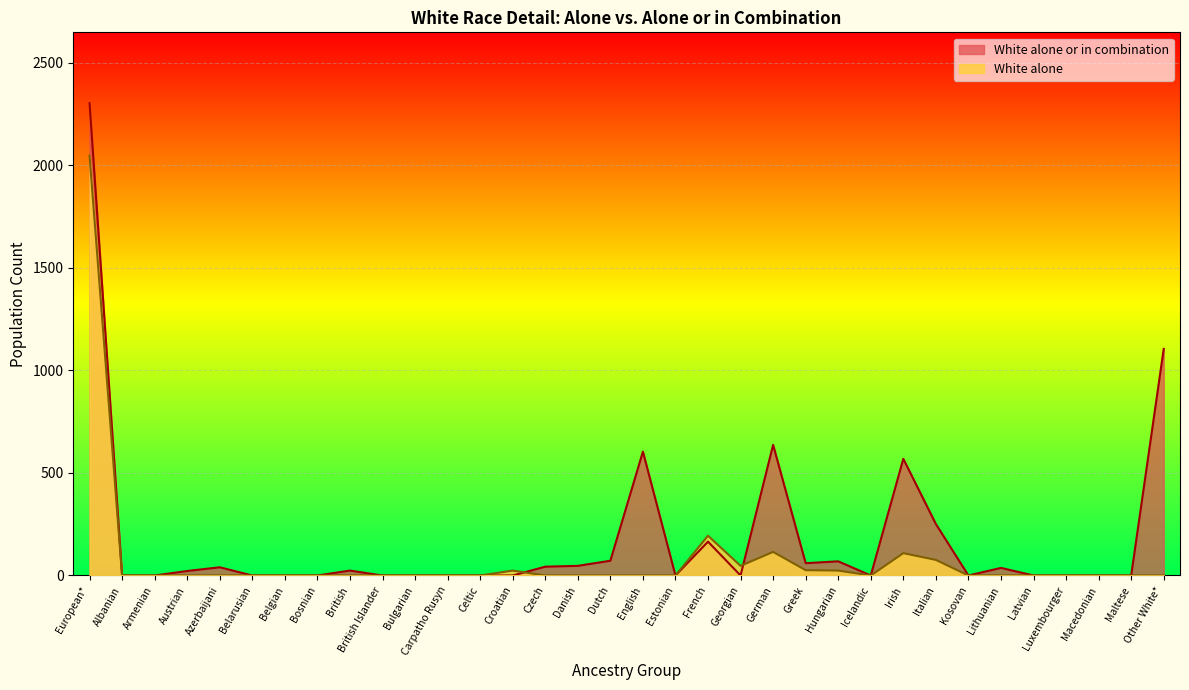

Which series has the widest spread of values?

White alone or in combination